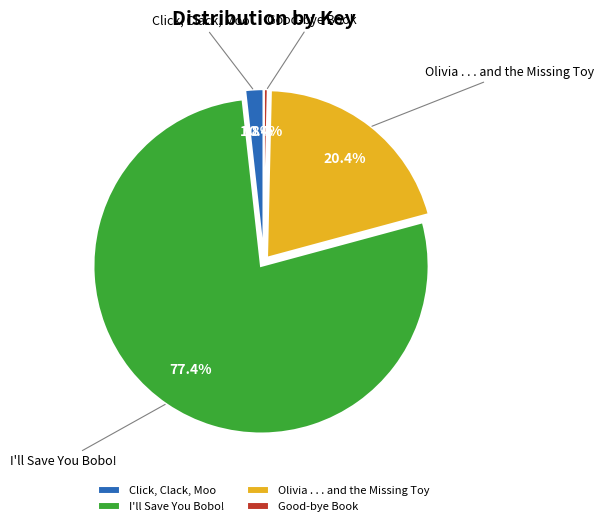

Combined, do Click, Clack, Moo and Olivia . . . and the Missing Toy account for over 50%?

No